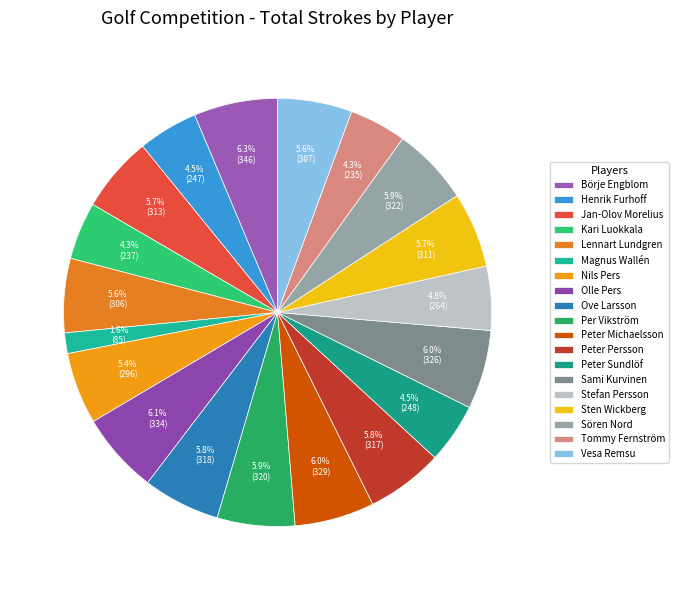

What percentage is the Peter Michaelsson slice, to the nearest percent?

6%